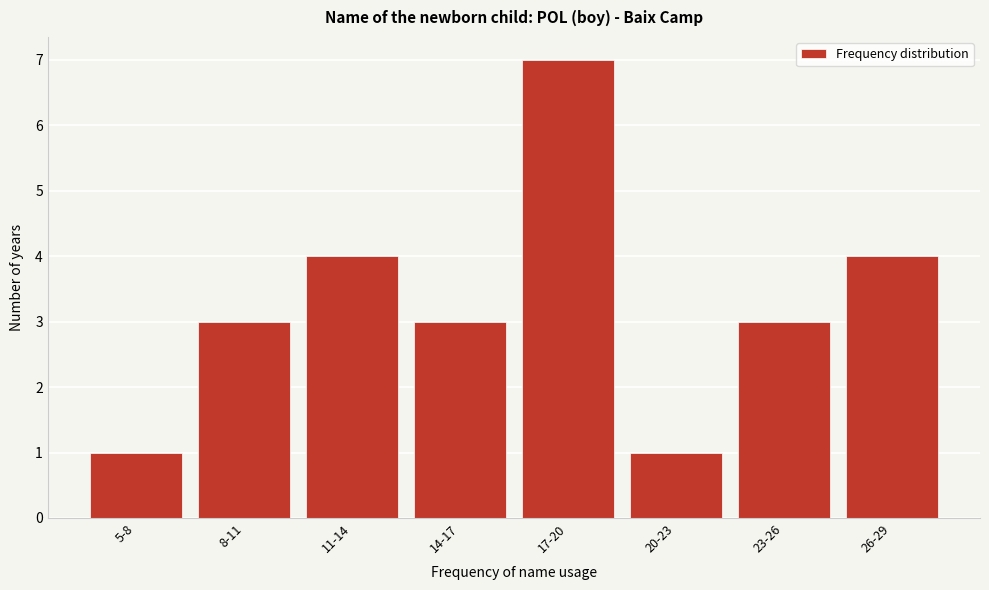

Reading left to right, list all the values displayed in this chart.

1	3	4	3	7	1	3	4